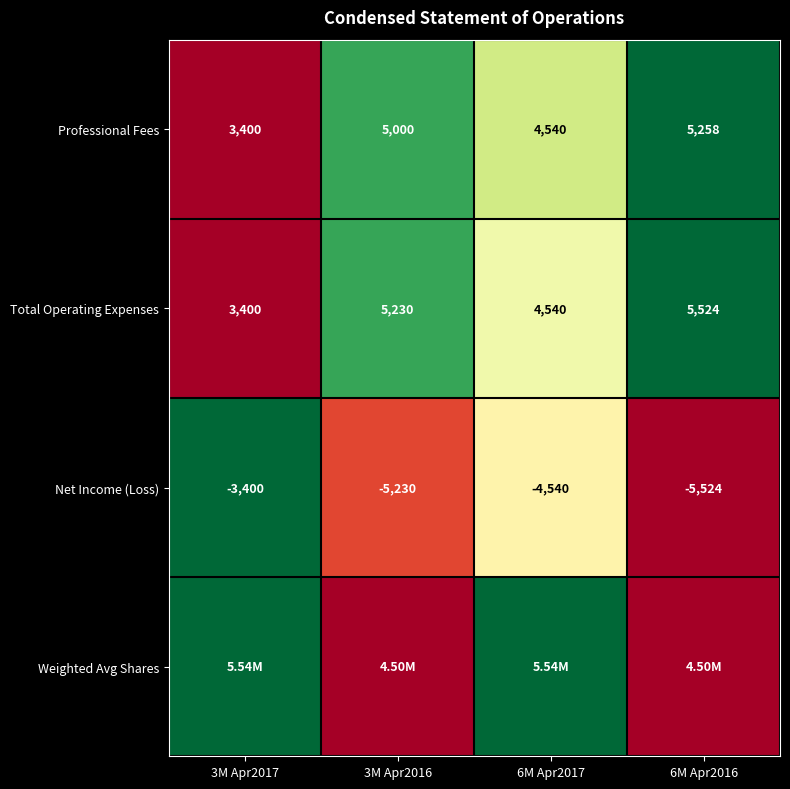

Count the number of categories in the chart.

4